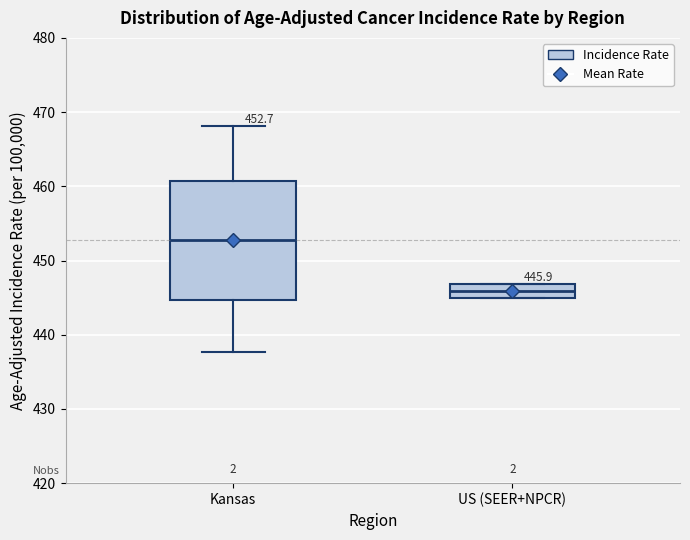

Which box's median line is the highest?

Kansas